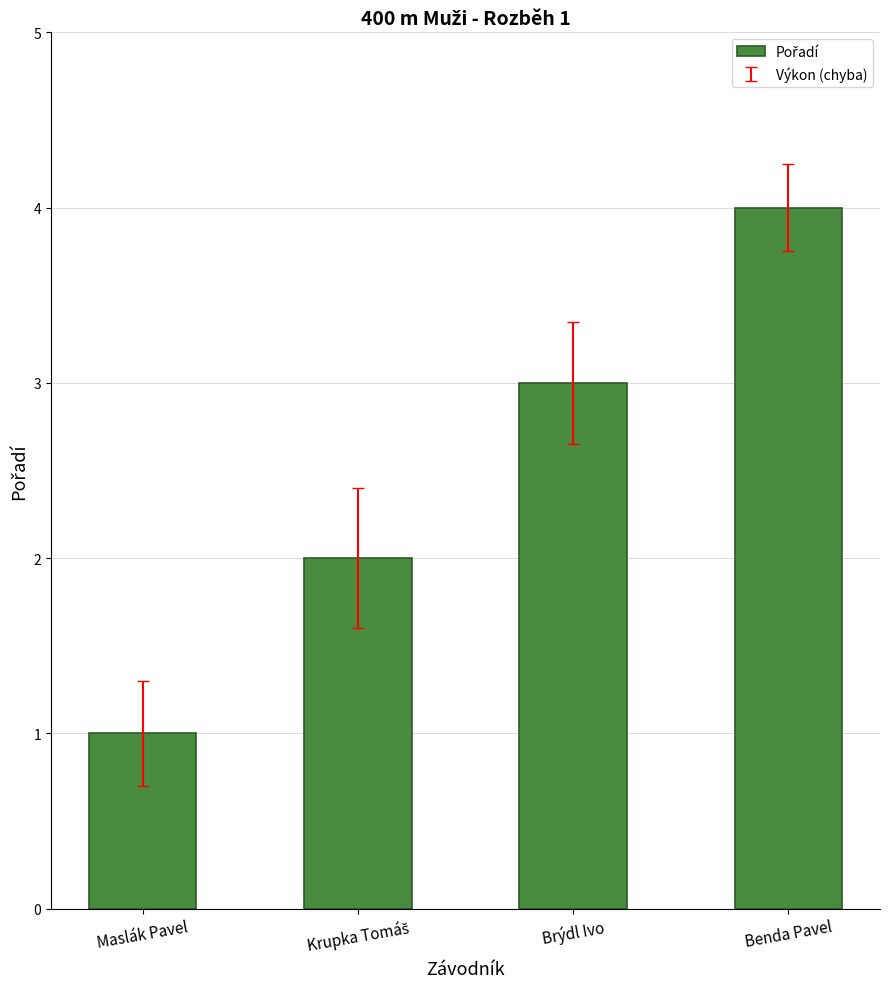

What is the maximum value shown in the chart?

4